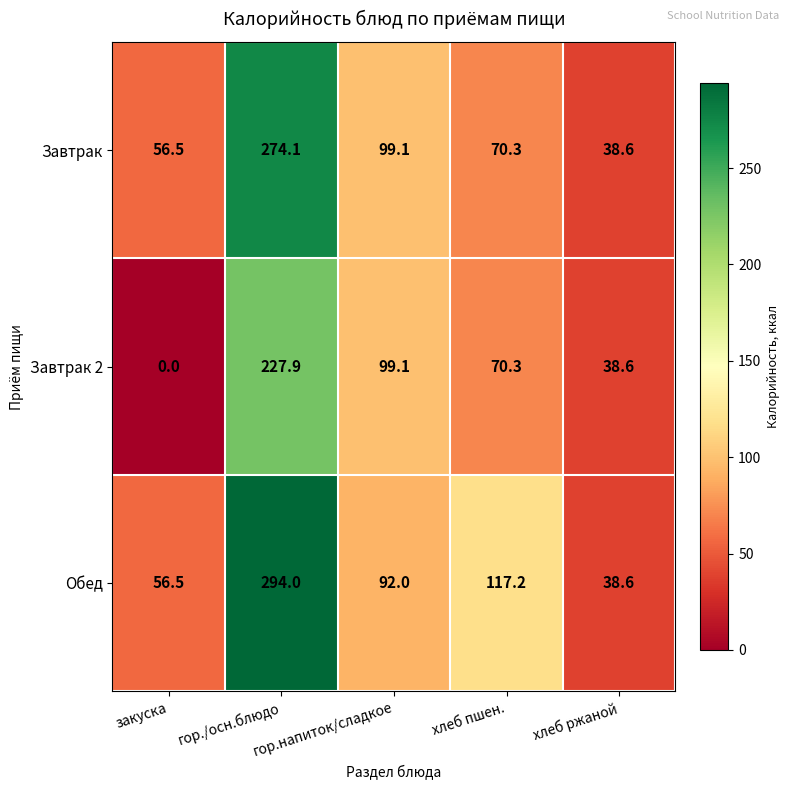

At which label does Завтрак 2 first exceed 70?

гор./осн.блюдо